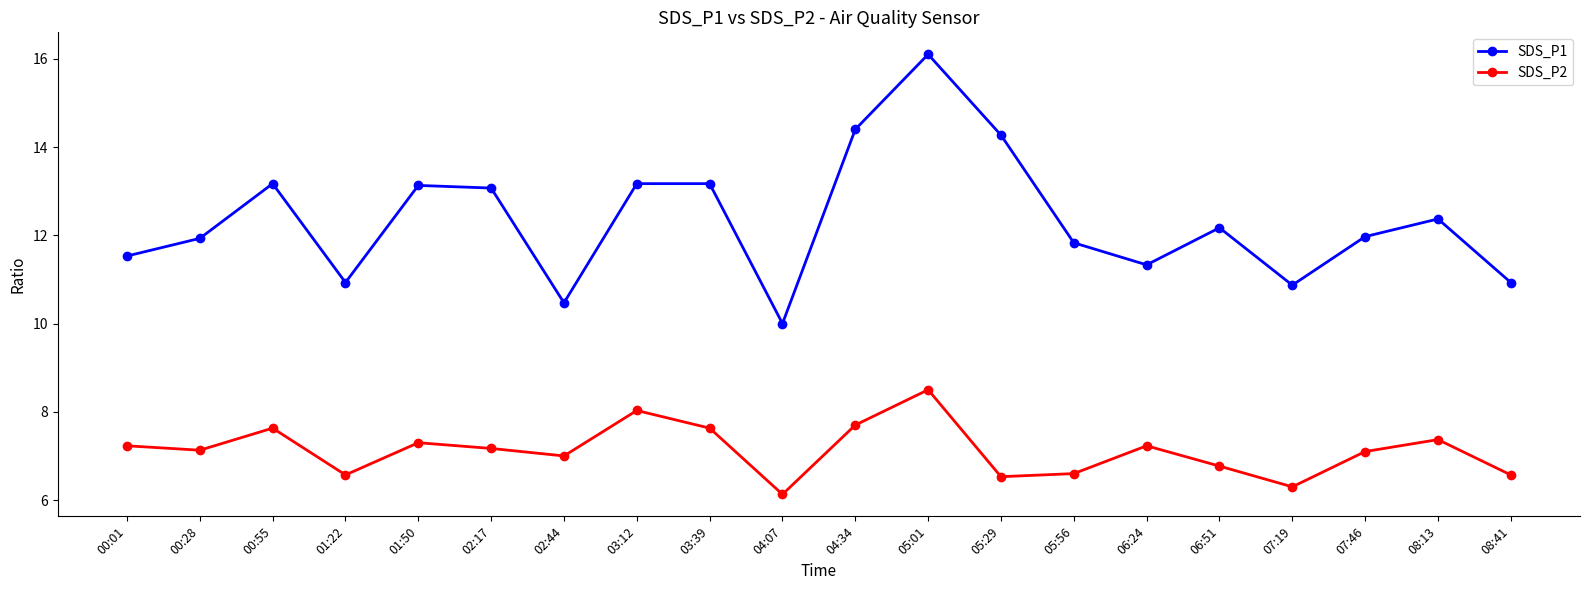

At which category does the chart reach its minimum across all series?

04:07